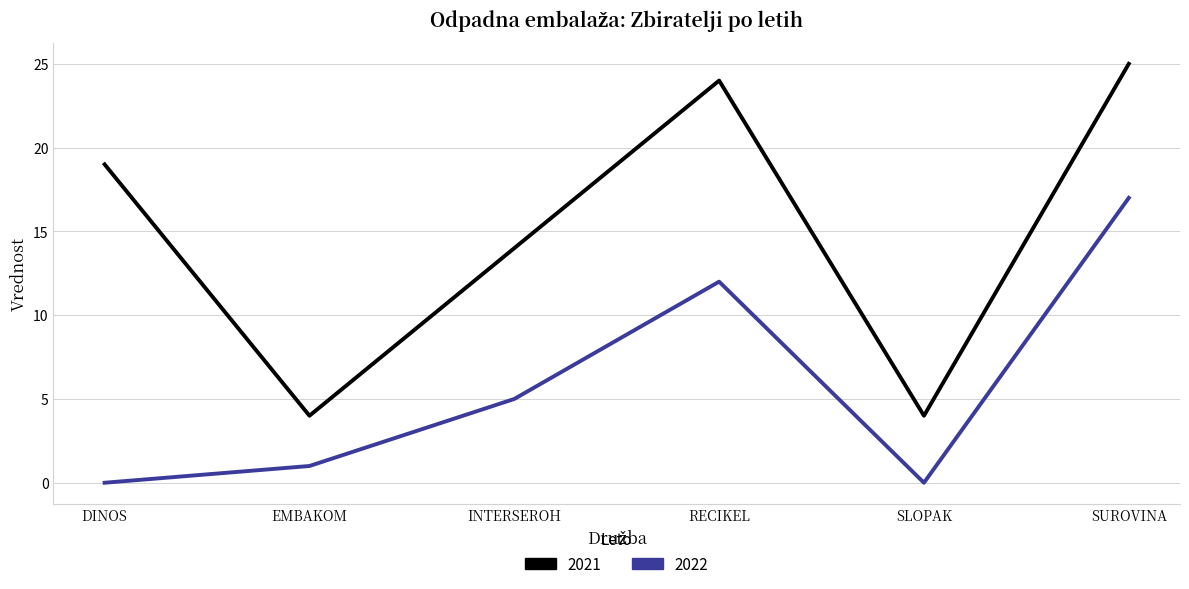

What is the total value across all series at DINOS?

19